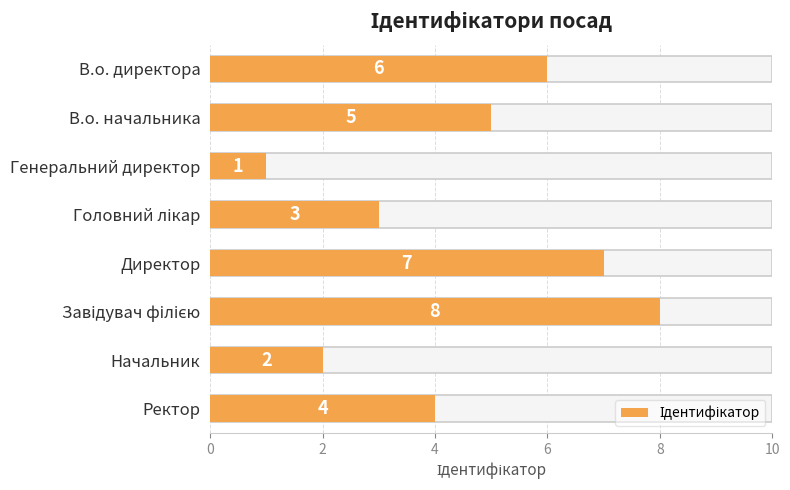

What is the sum of all values?

36